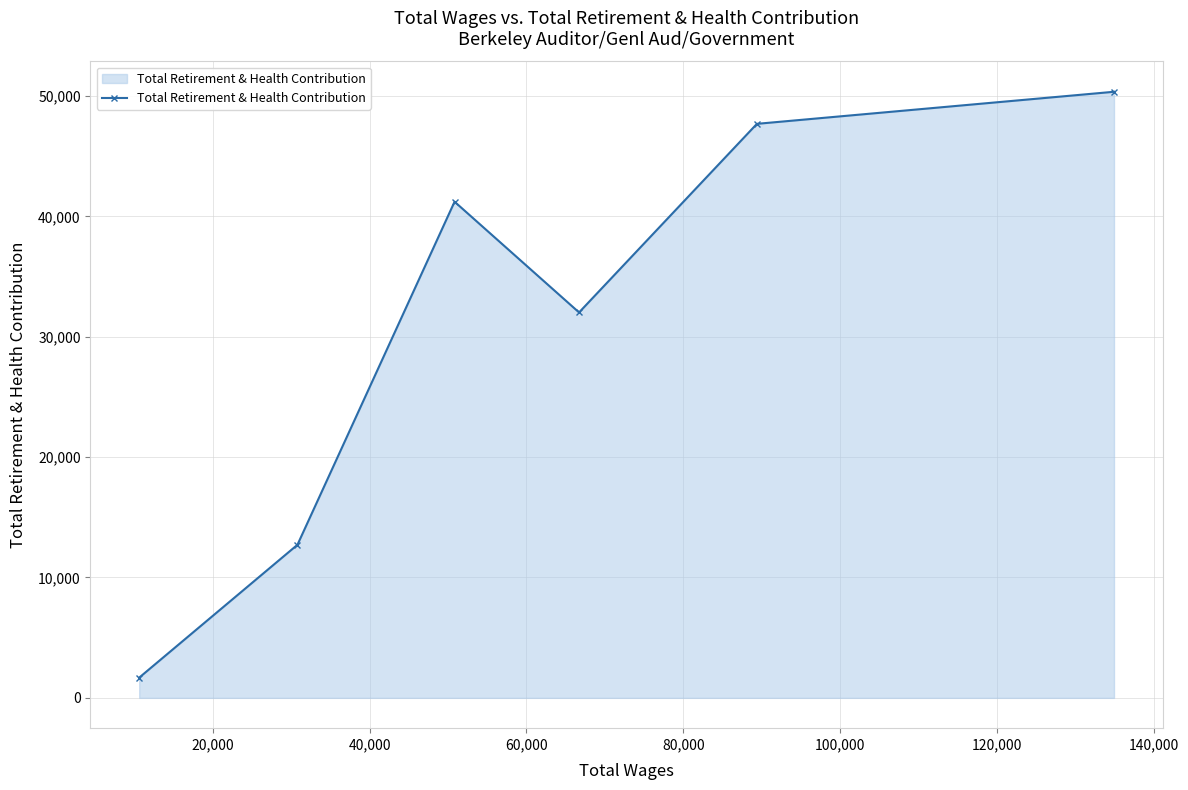

Reading right to left, what are all the values shown in this chart?

50354	47690	32021	41220	12719	1681